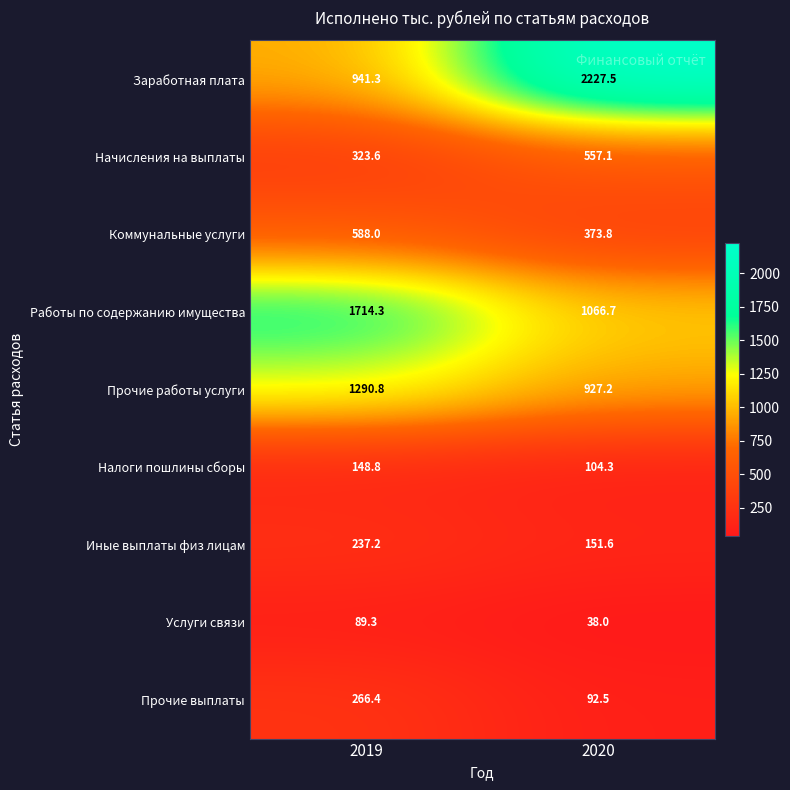

Reading right to left, what are all the values shown in this chart?

Заработная плата: 2227.5	941.3
Начисления на выплаты: 557.1	323.6
Коммунальные услуги: 373.8	588.0
Работы по содержанию имущества: 1066.7	1714.3
Прочие работы услуги: 927.2	1290.8
Налоги пошлины сборы: 104.3	148.8
Иные выплаты физ лицам: 151.6	237.2
Услуги связи: 38.0	89.3
Прочие выплаты: 92.5	266.4